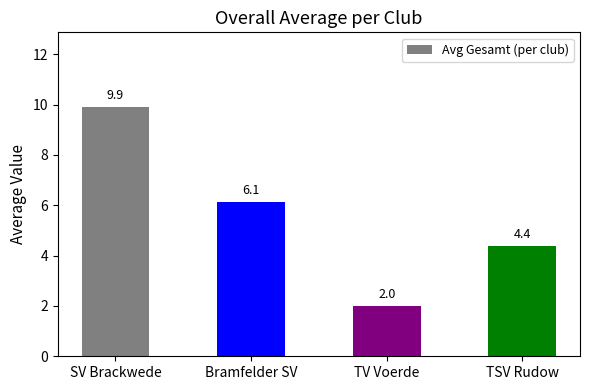

At which label does the data first exceed 6?

SV Brackwede